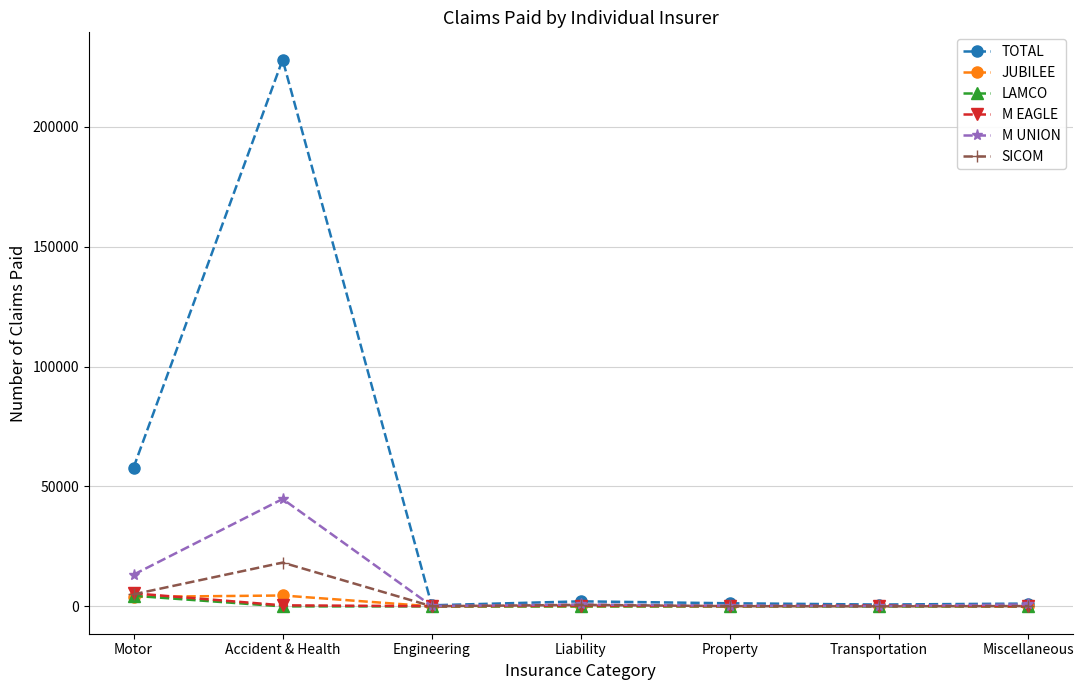

What is the label of the 5th point from the right?

Engineering